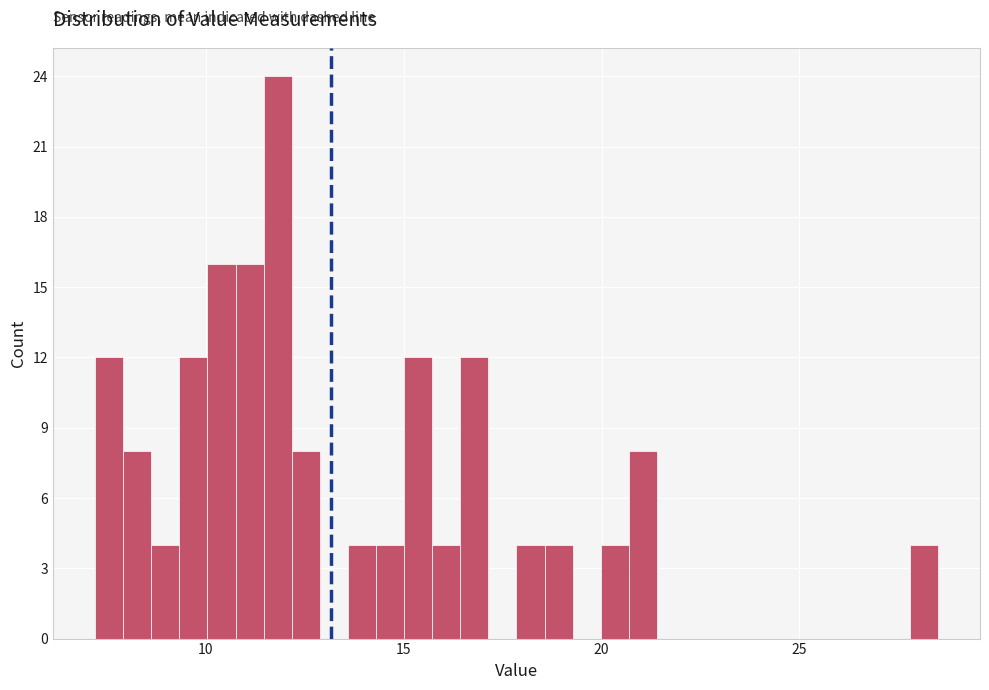

Read against the x-axis, roughly where is the centre of the tallest bar?

12.0